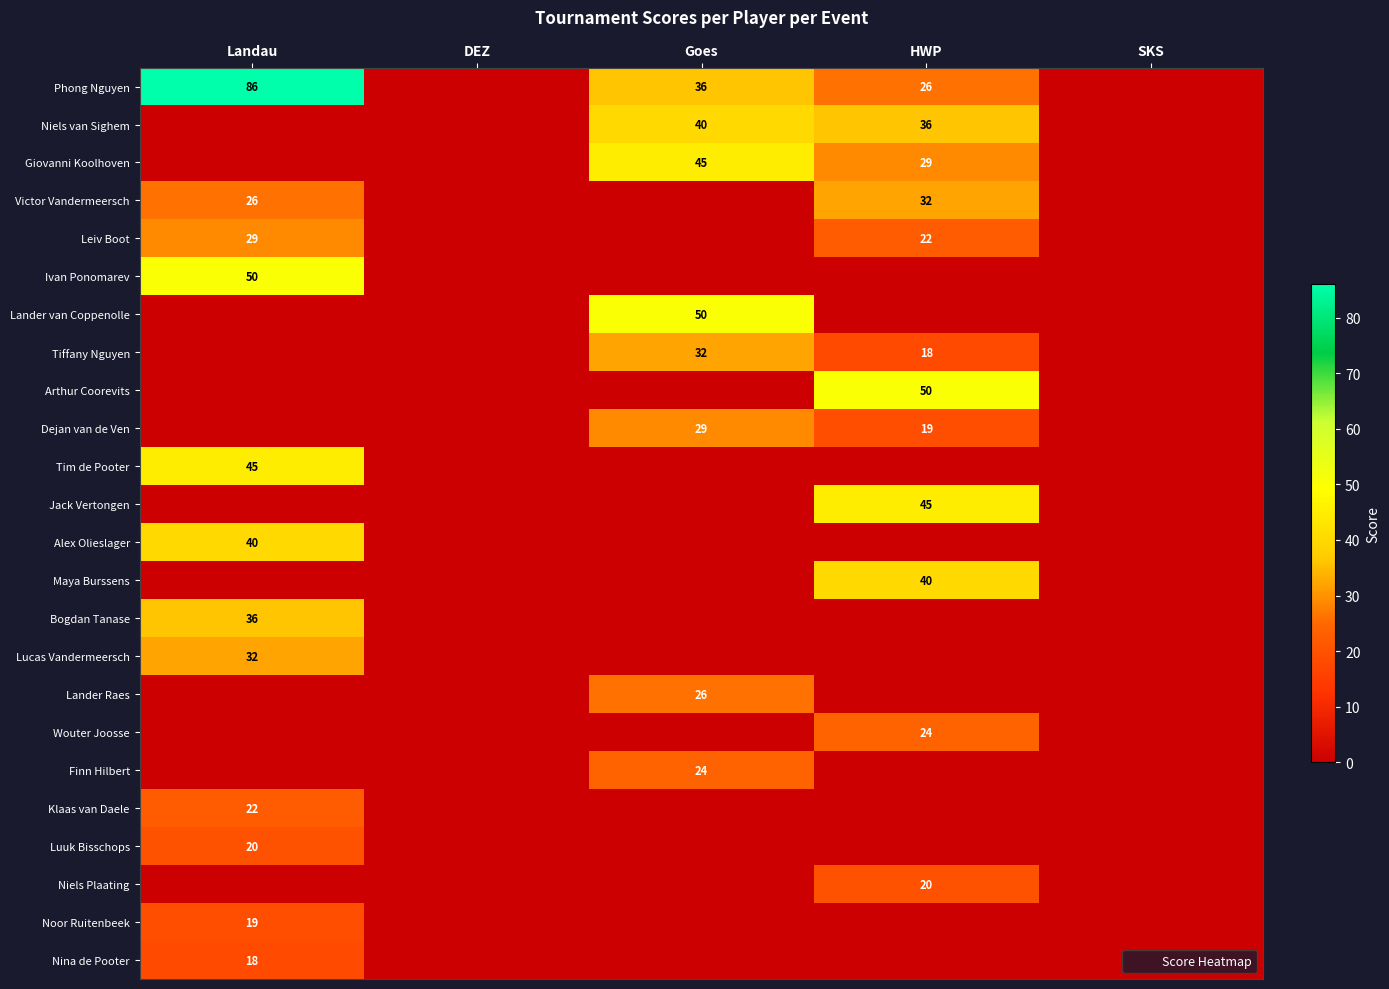

At how many categories does at least one series exceed 42?

3